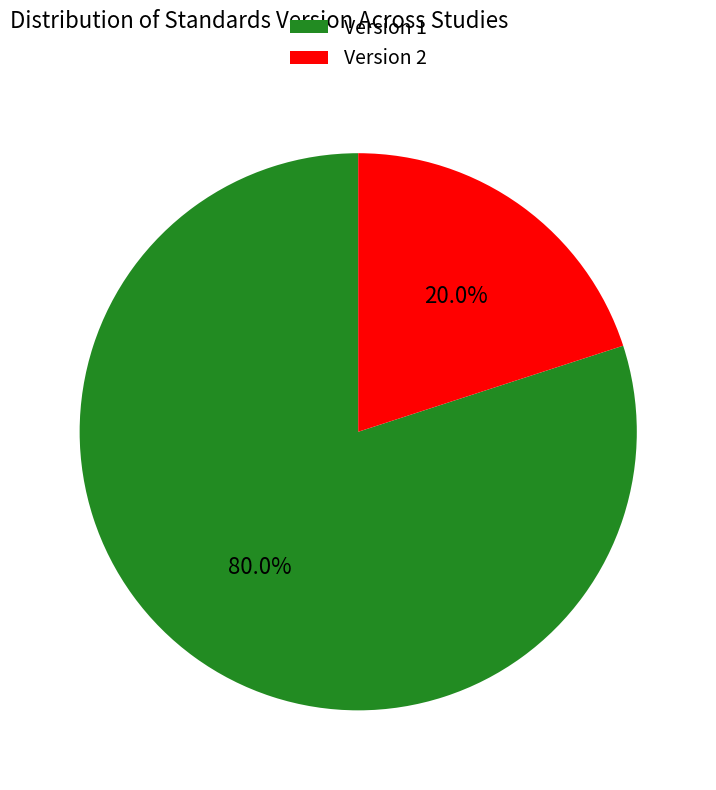

How many segments does this pie chart have?

2